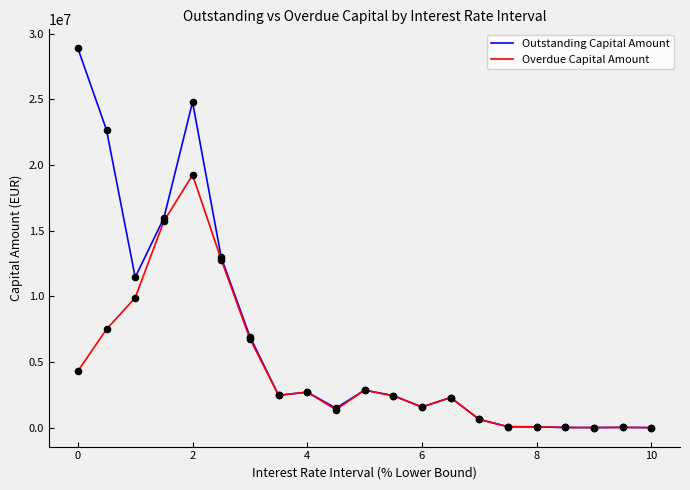

Which series has the largest total across all categories?

Outstanding Capital Amount